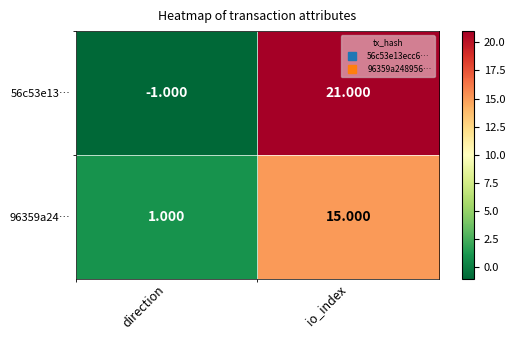

Which series changed the most between direction and io_index?

56c53e13…